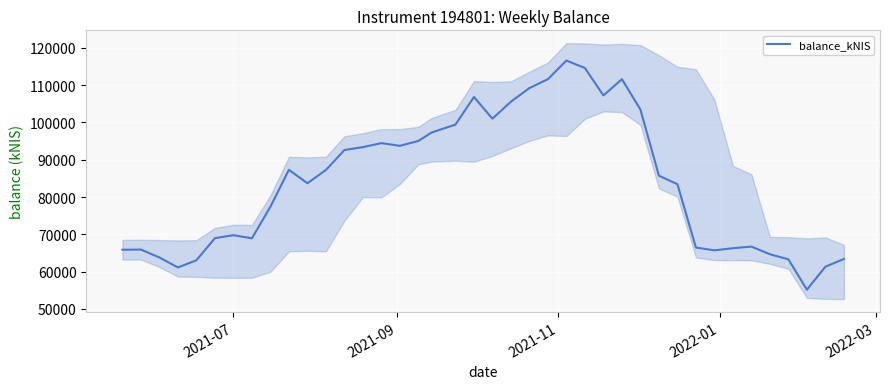

What is the lowest value of the balance_kNIS series?

55156.1